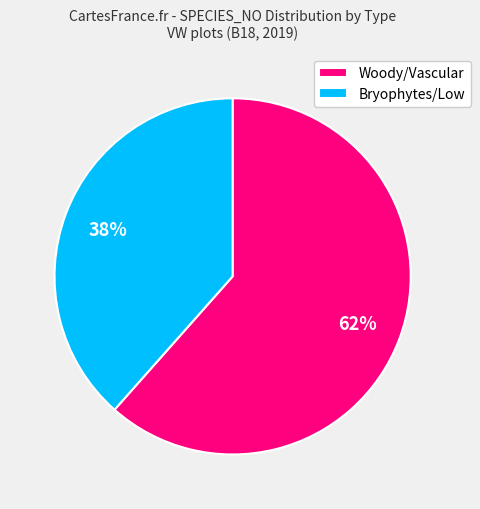

True or false: Woody/Vascular accounts for 75% of the total.

False